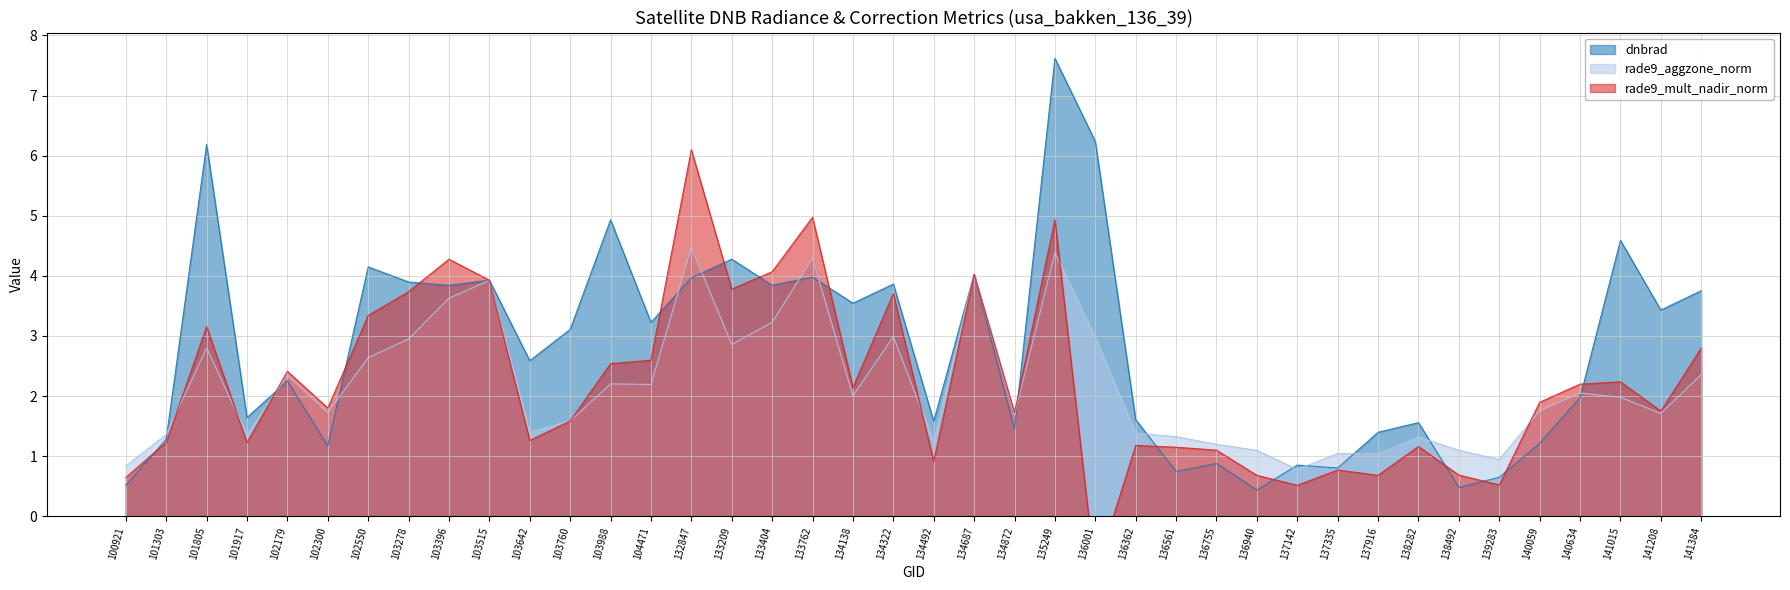

What is the approximate value of rade9_aggzone_norm at 137916?

1.0